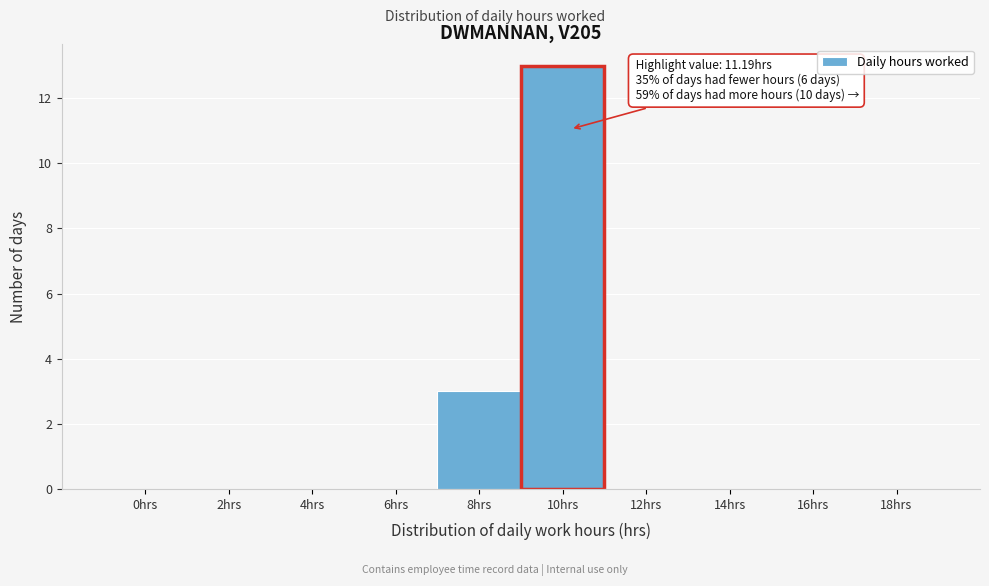

Reading left to right, transcribe all the data shown in this chart.

0hrs=0	2hrs=0	4hrs=0	6hrs=0	8hrs=3	10hrs=13	12hrs=0	14hrs=0	16hrs=0	18hrs=0